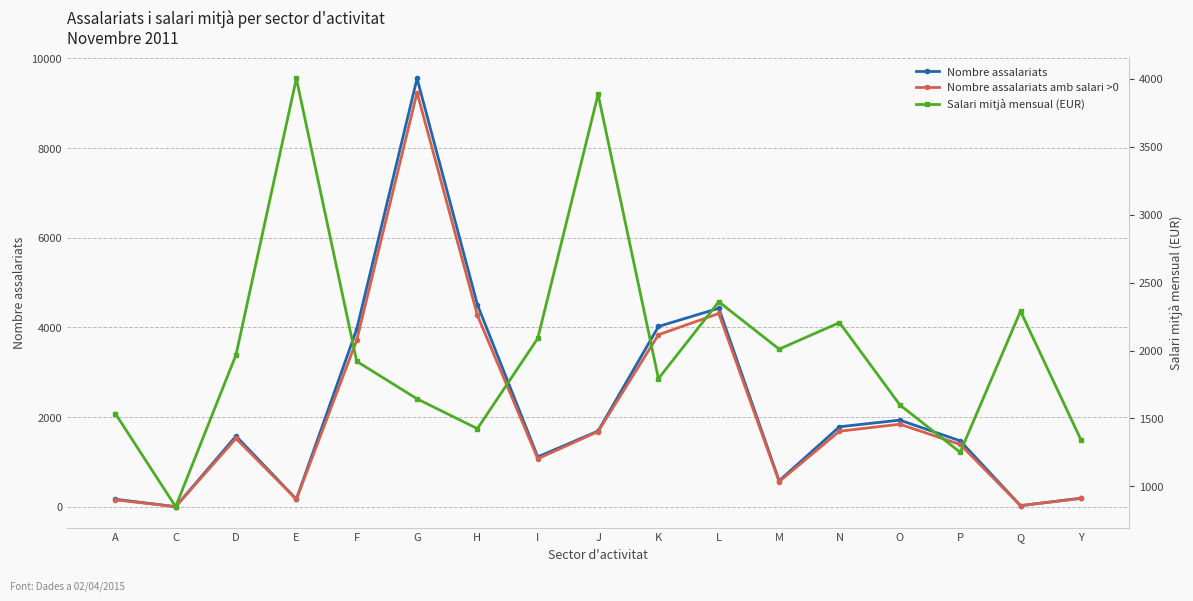

At which label does Nombre assalariats reach its minimum?

C